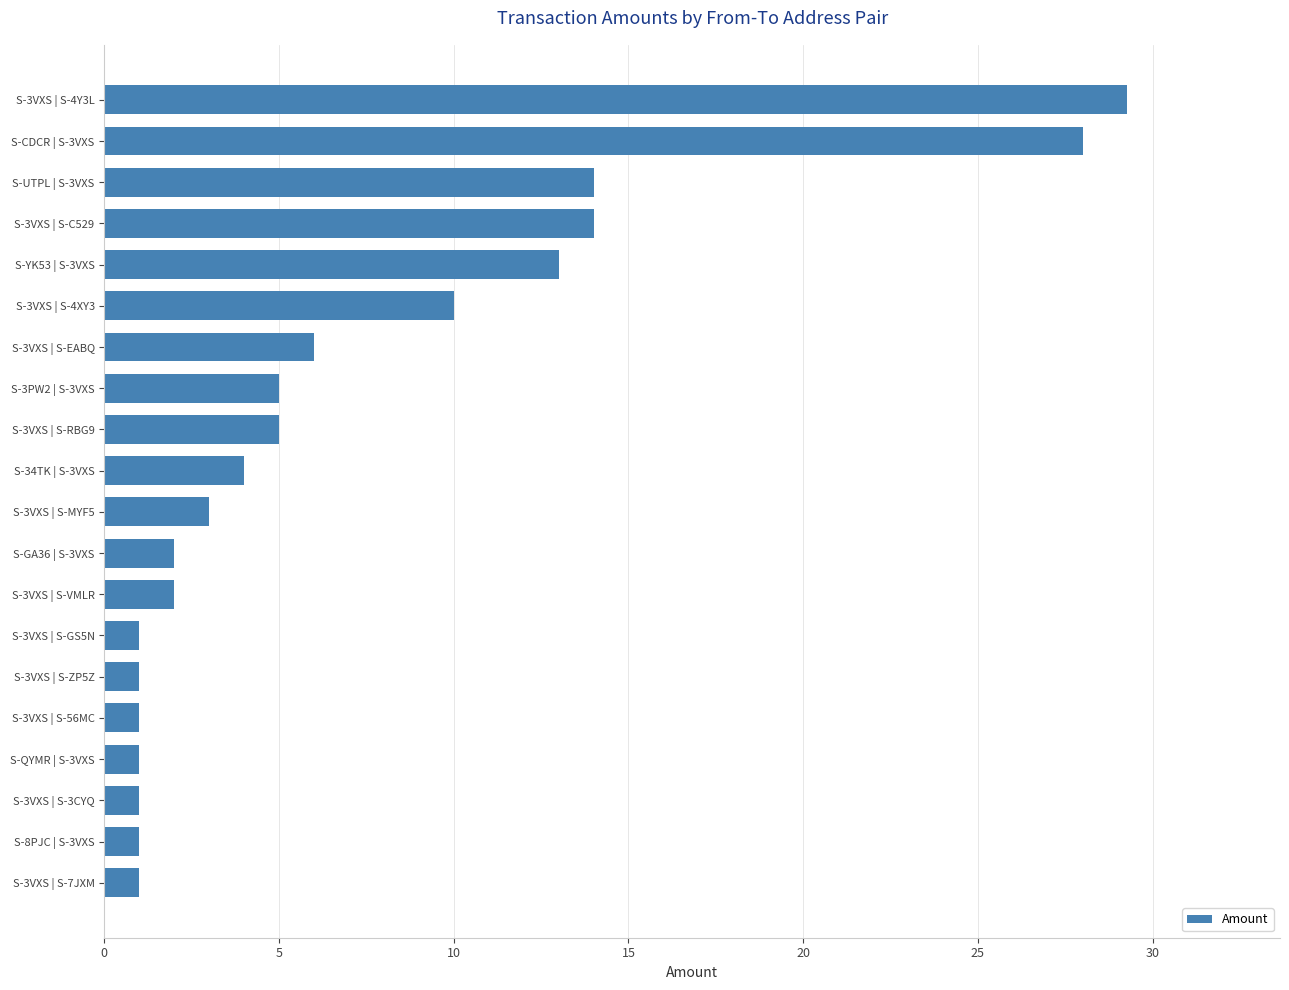

Does the chart contain stacked bars?

No